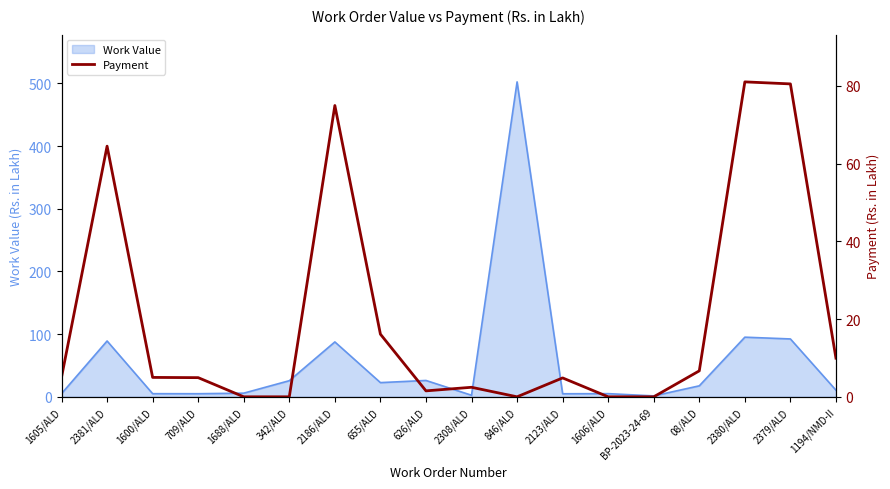

Reading right to left, extract all data points from this chart.

9.9	80.5	81.0	6.7	0.0	0.0	4.9	0.0	2.5	1.5	16.1	75.0	0.0	0.0	4.9	5.0	64.5	5.0